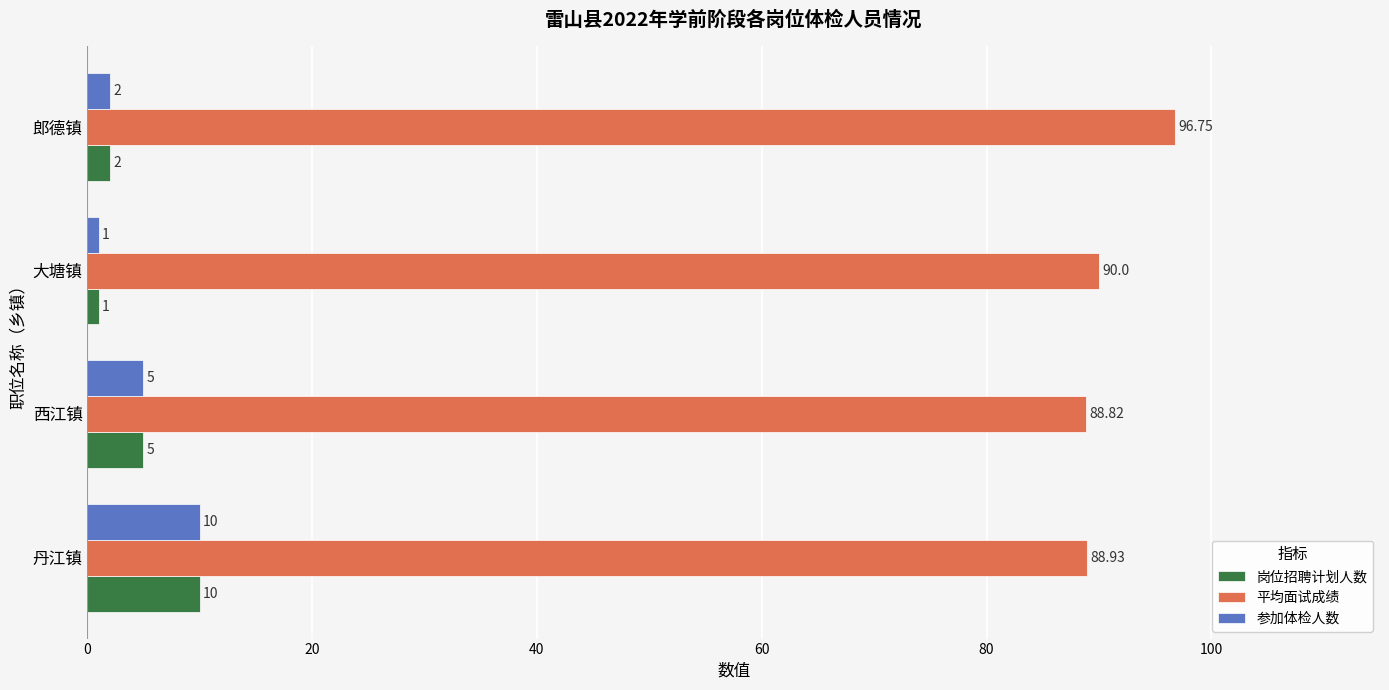

Count the 岗位招聘计划人数 values in the range 2 to 10.

3